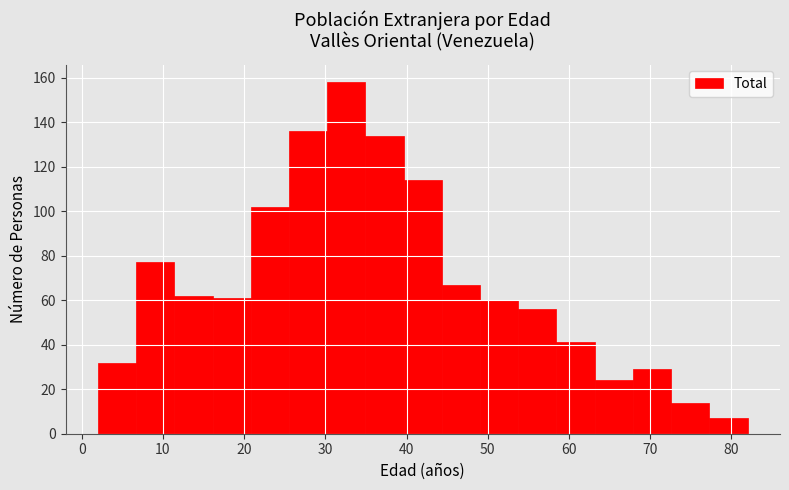

What is the height of the bar covering 35 to 40 on the x-axis? Neither the bar edges nor the heights are printed on the chart, so give them approximately, as read against the axes.

134